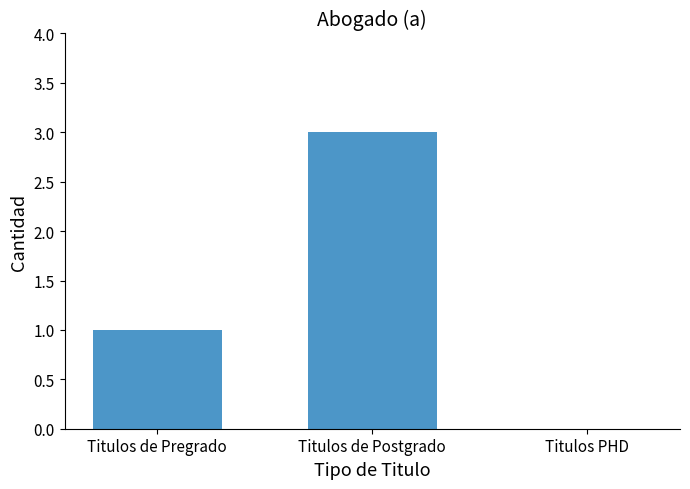

Which has a higher value, Titulos de Postgrado or Titulos de Pregrado?

Titulos de Postgrado